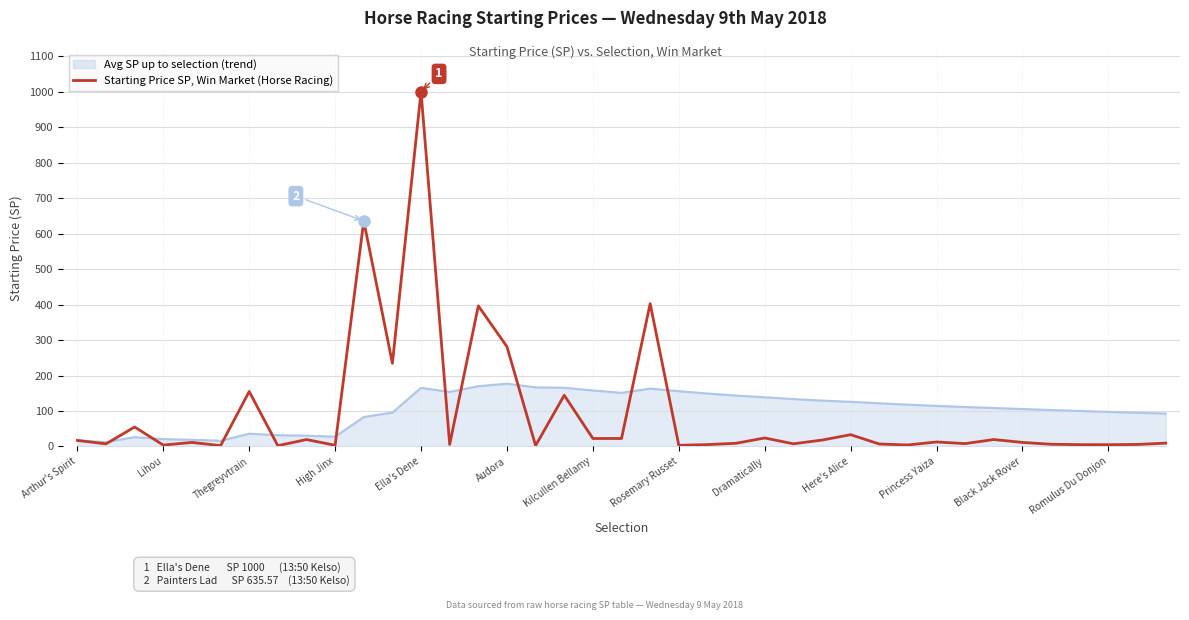

Which series has the largest range (max minus min)?

Starting Price SP, Win Market (Horse Racing)